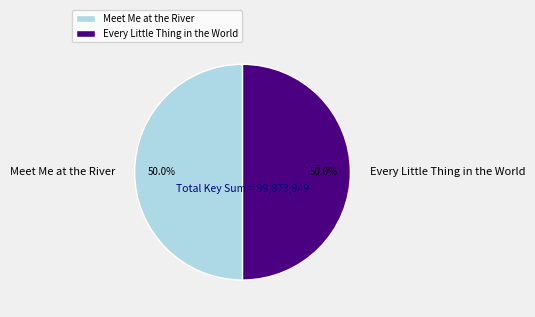

Combined, do Meet Me at the River and Every Little Thing in the World account for over 50%?

Yes